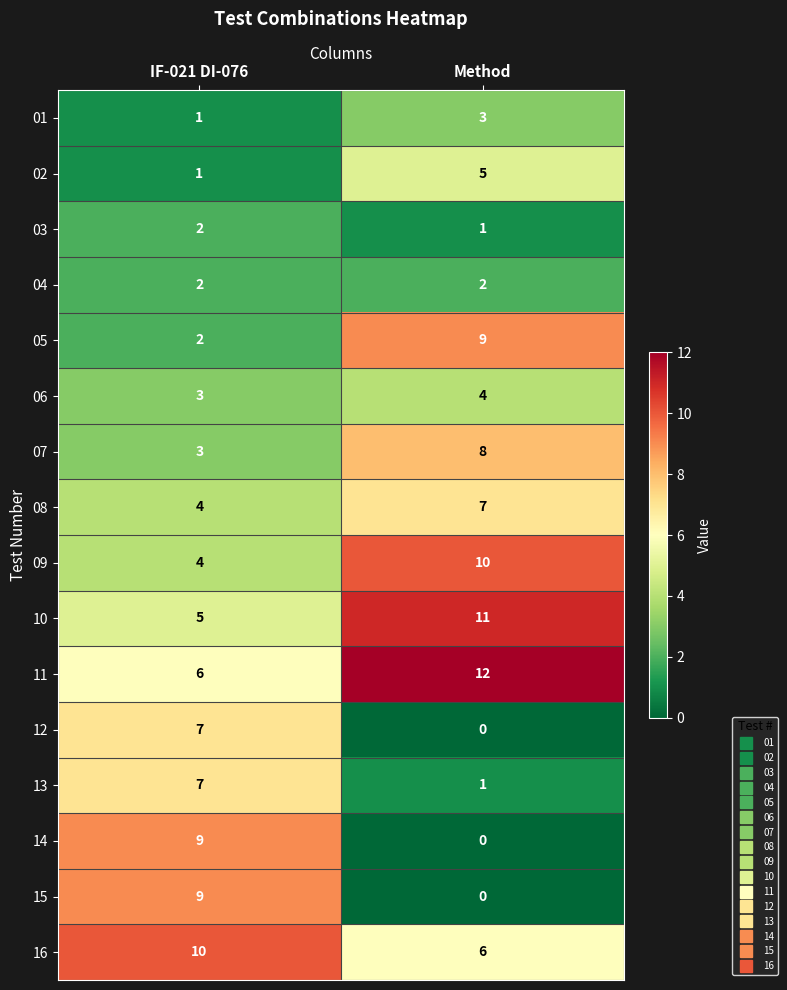

How many series are shown in this chart?

16